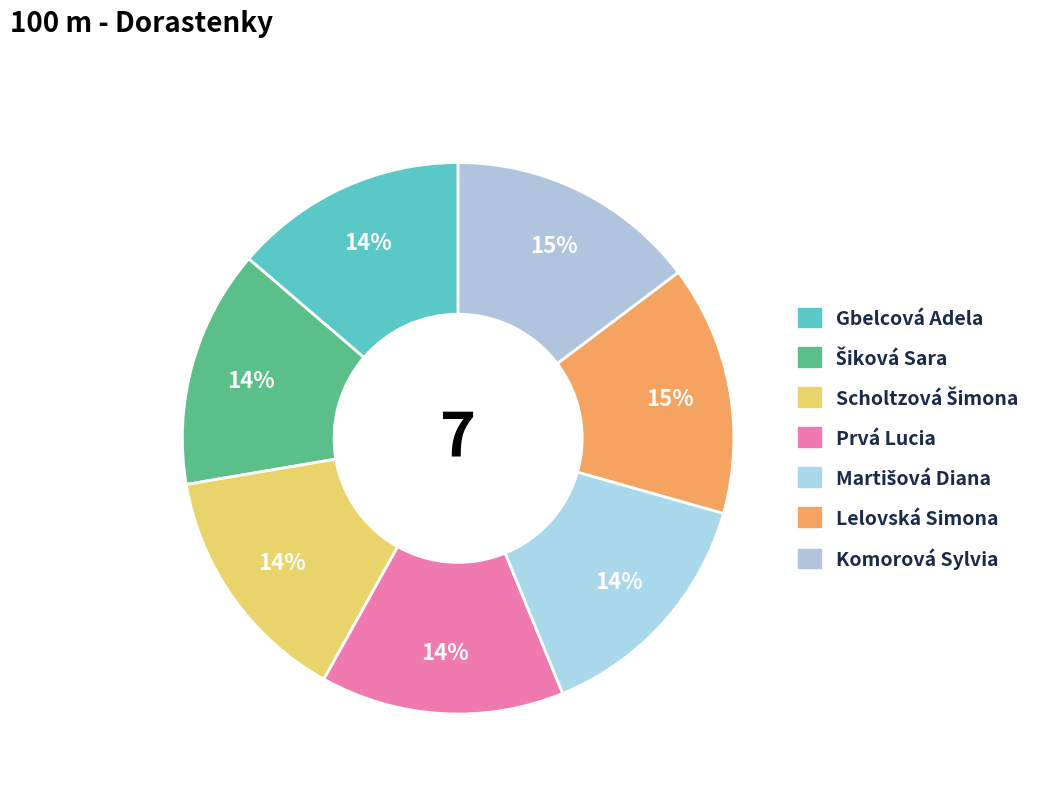

Does any single category account for the majority?

No